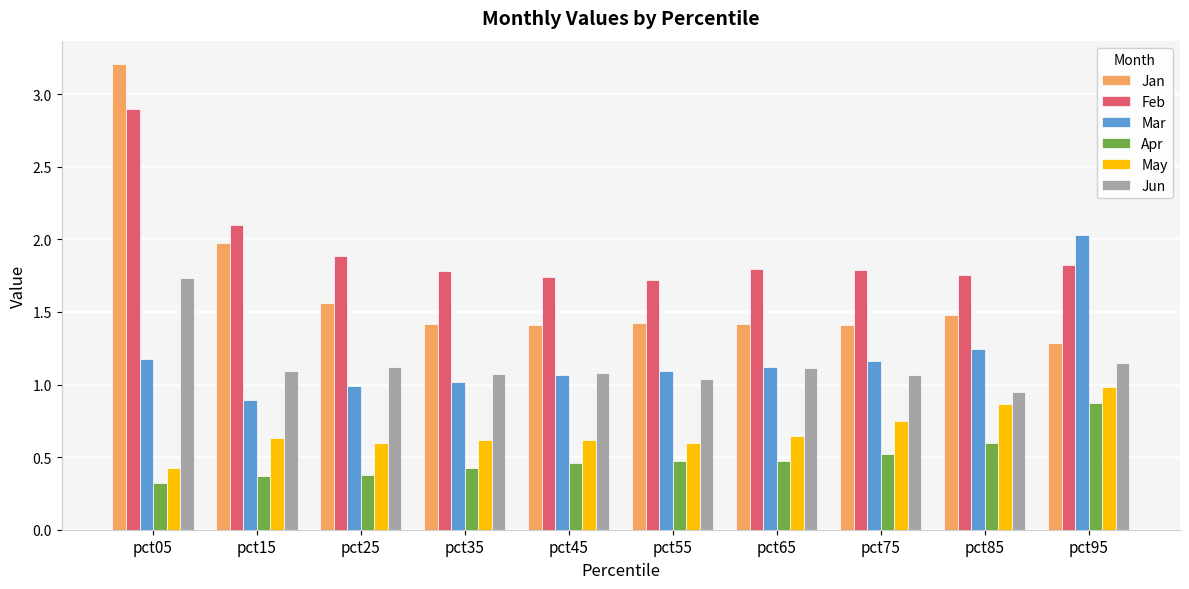

What is the total value across all series at pct15?

7.1